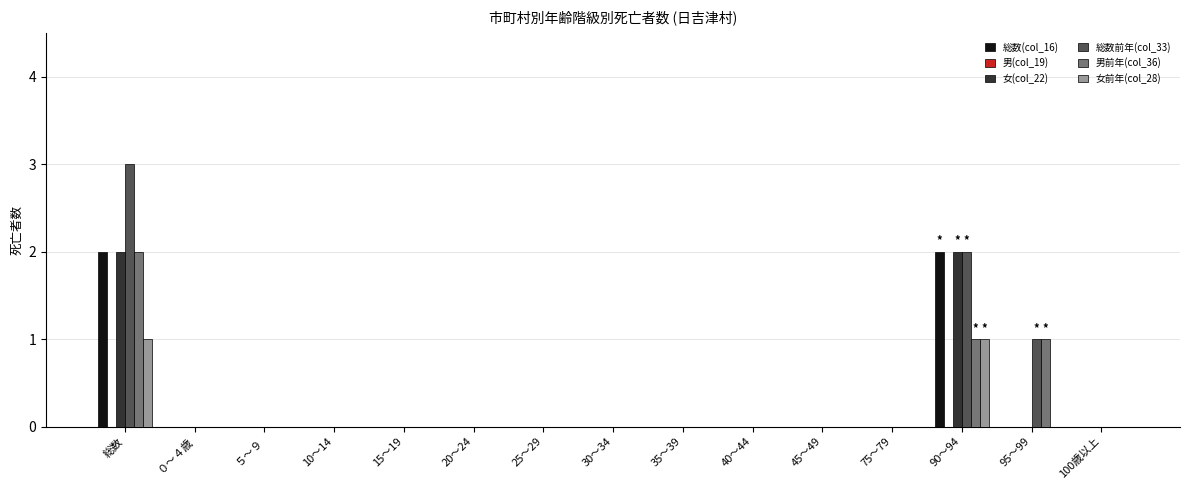

How many 総数(col_16) values are between 0 and 1?

13